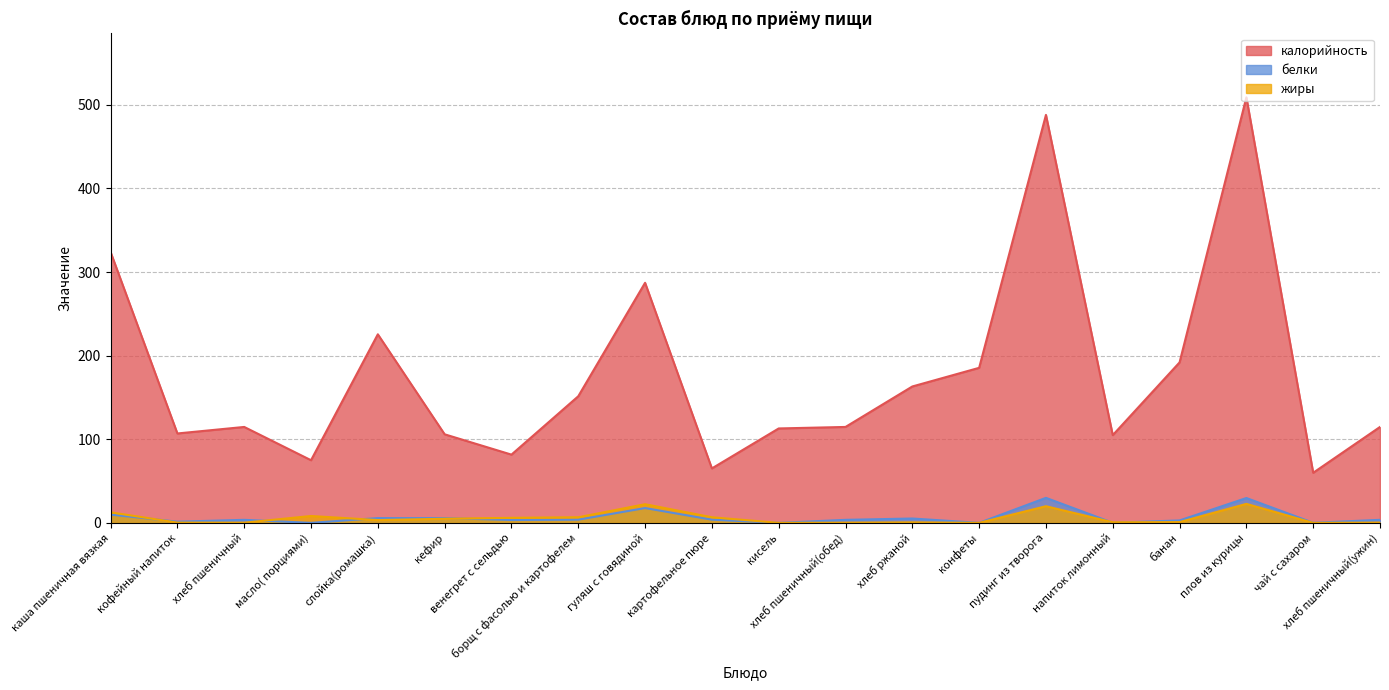

True or false: белки and калорийность intersect in this chart.

False